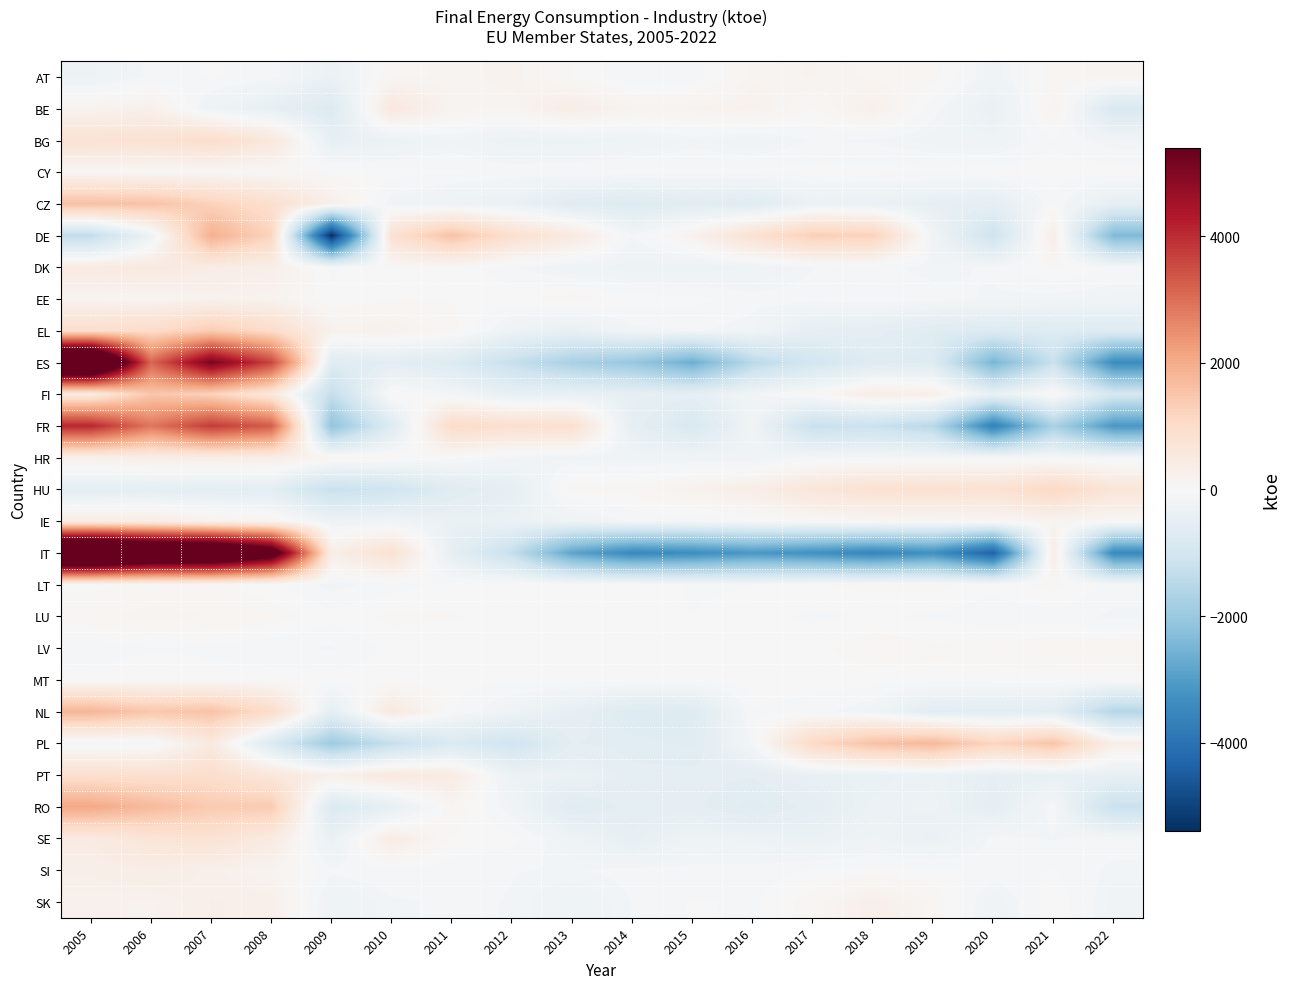

Which label corresponds to the largest value in the chart?

2005